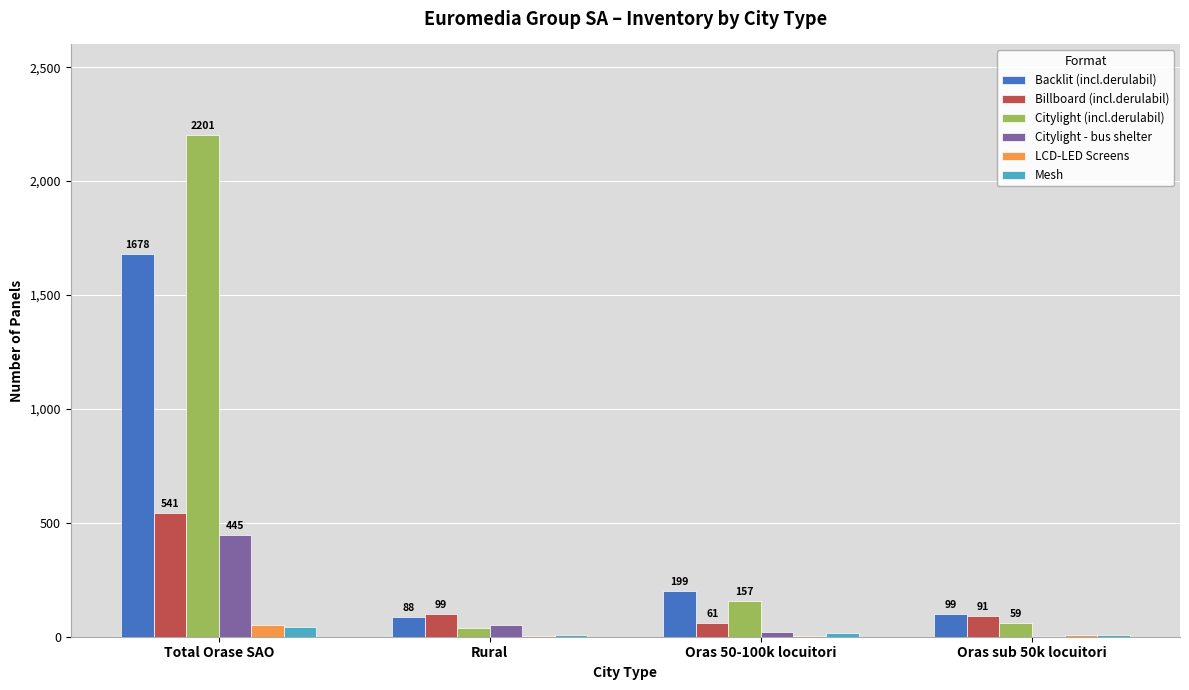

Which series has the largest total across all categories?

Citylight (incl.derulabil)